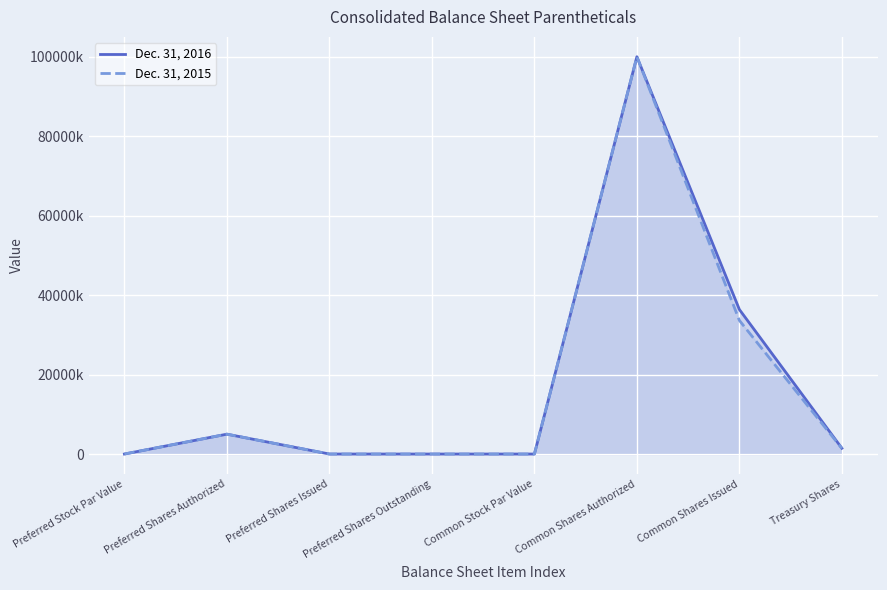

True or false: Dec. 31, 2016 and Dec. 31, 2015 intersect in this chart.

False